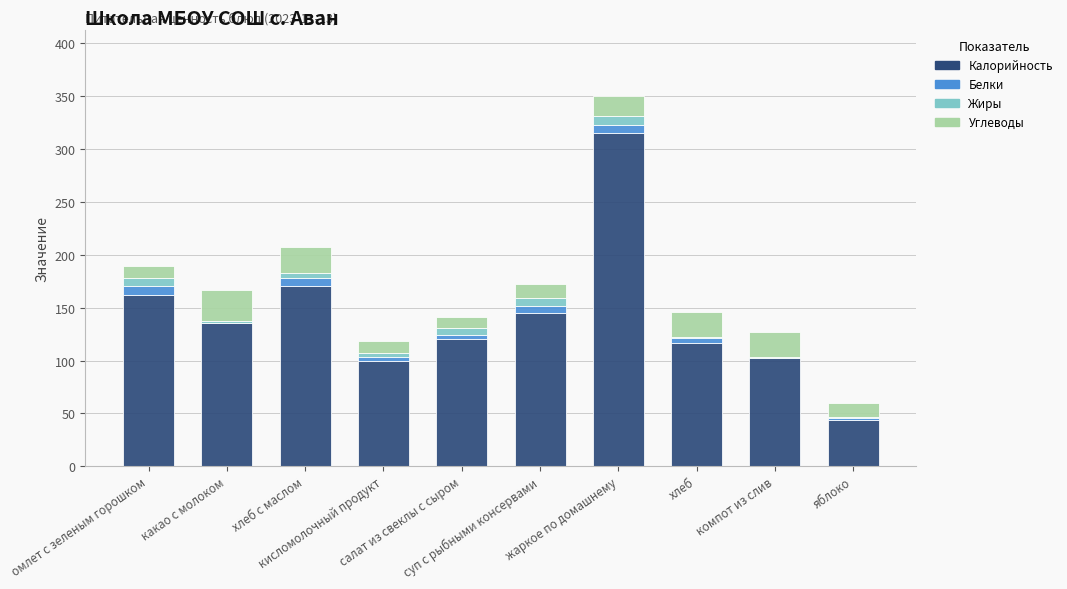

Are the bars horizontal?

No